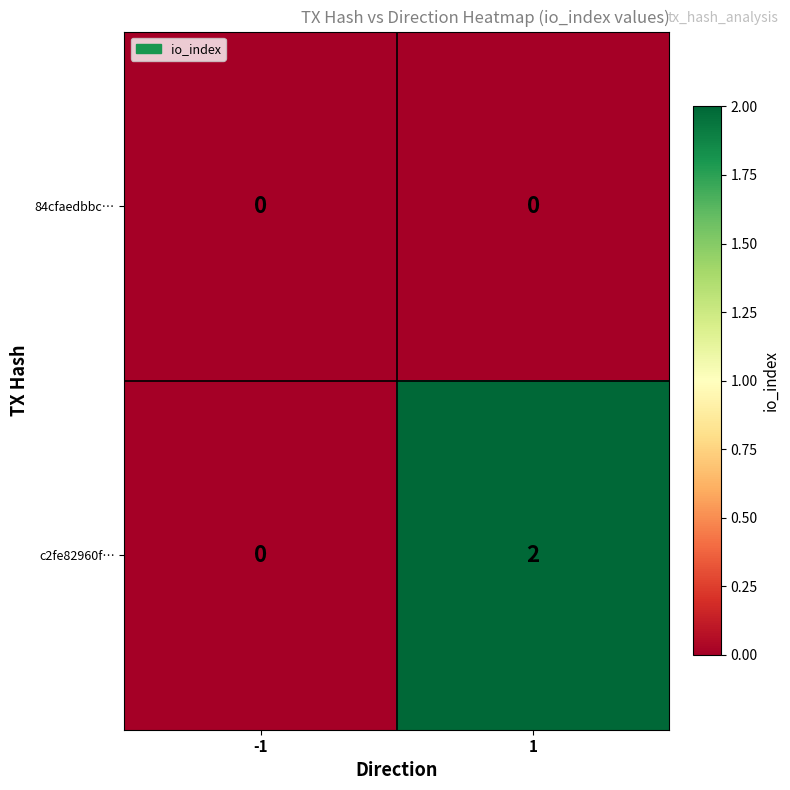

The value of c2fe82960f… at -1 is 0. True or false?

True